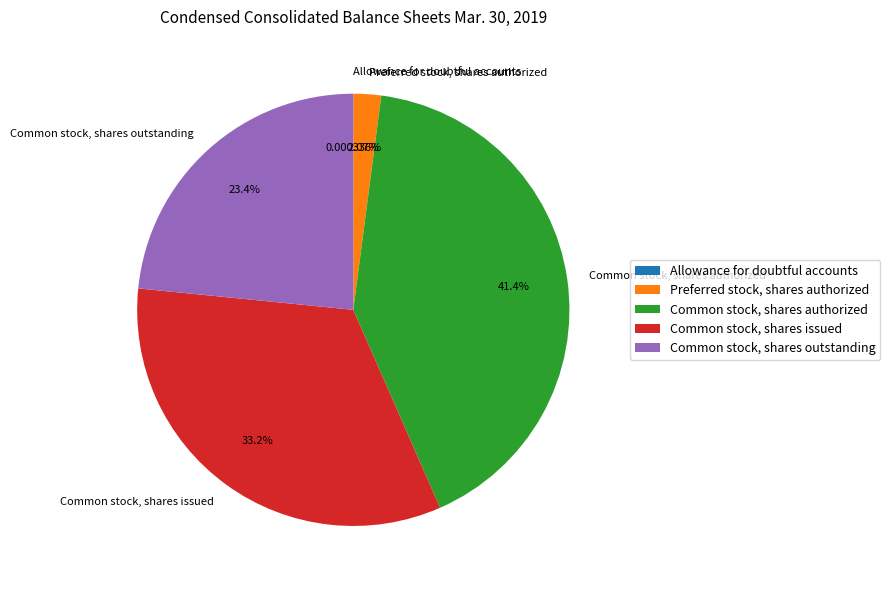

Which slice is the largest?

Common stock, shares authorized